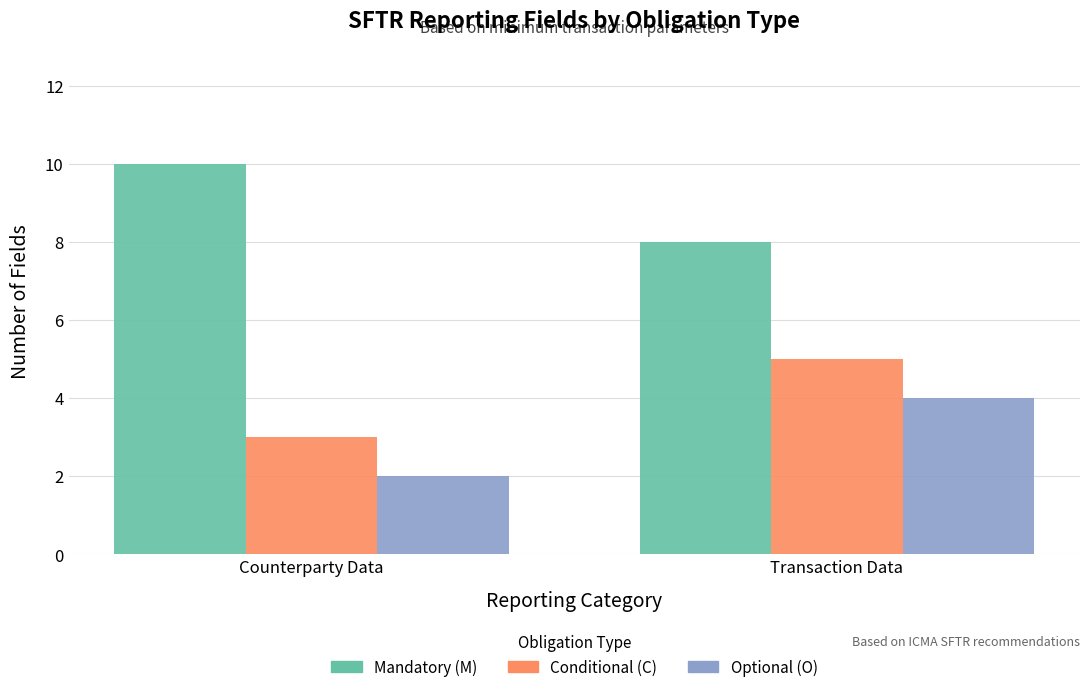

Which category has the highest value across all series?

Counterparty Data